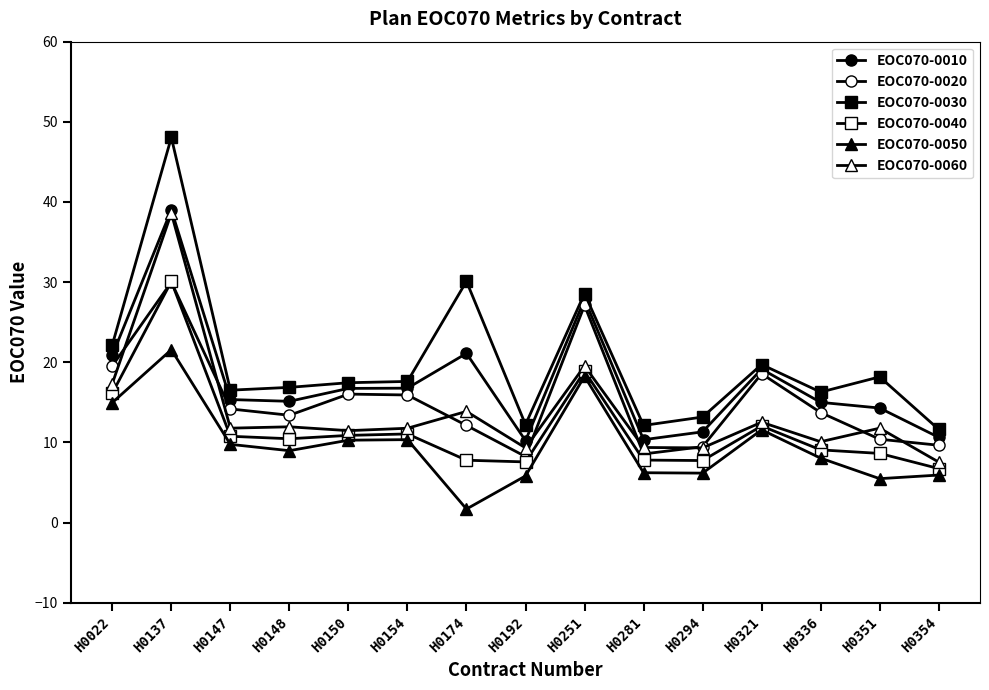

Reading left to right, extract all data points from this chart.

EOC070-0010: 20.9	39.0	15.3	15.1	16.7	16.8	21.1	10.2	27.8	10.3	11.3	19.1	15.0	14.3	10.6
EOC070-0020: 19.6	30.0	14.2	13.4	16.0	15.9	12.1	8.2	27.1	8.6	9.5	18.6	13.7	10.4	9.7
EOC070-0030: 22.2	48.0	16.5	16.9	17.4	17.6	30.1	12.2	28.6	12.1	13.2	19.7	16.3	18.2	11.6
EOC070-0040: 16.1	30.1	10.8	10.5	10.9	11.1	7.8	7.6	18.9	7.8	7.7	12.1	9.1	8.6	6.7
EOC070-0050: 15.0	21.6	9.8	9.0	10.3	10.3	1.7	5.8	18.2	6.2	6.2	11.6	8.0	5.5	5.9
EOC070-0060: 17.3	38.6	11.8	11.9	11.5	11.8	13.9	9.3	19.5	9.4	9.3	12.5	10.1	11.8	7.5